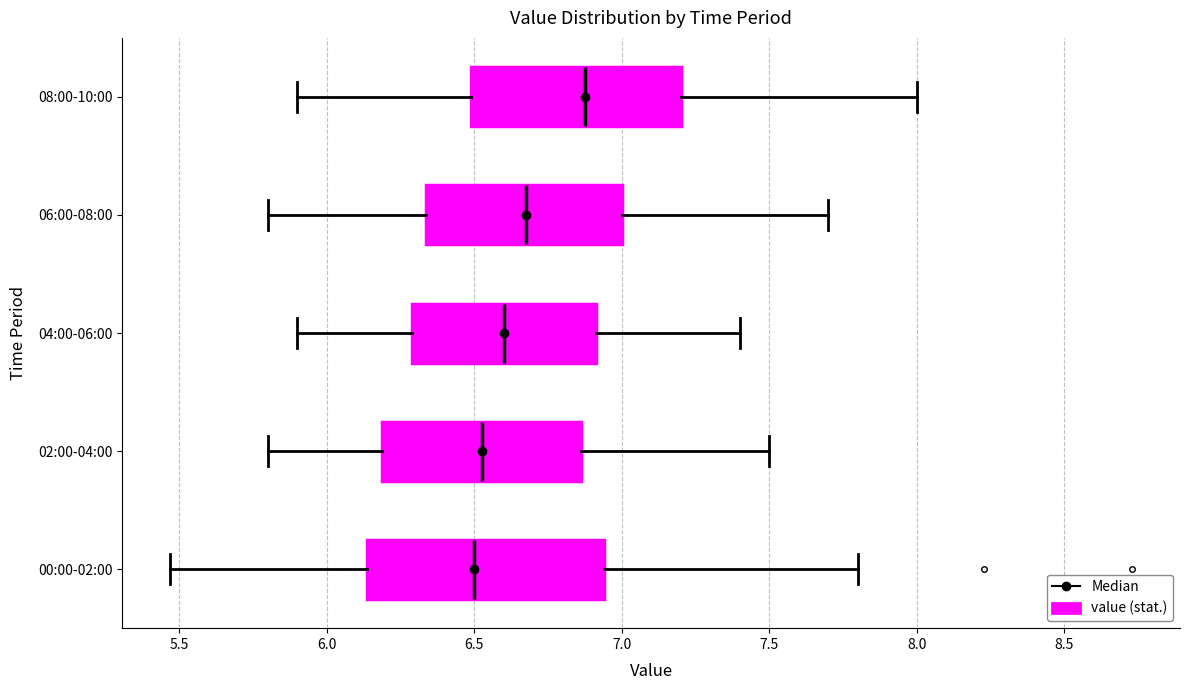

Reading bottom to top, read every box against the x-axis: the position of its median line, the range the box covers, and the ends of its whiskers. The values are not printed on the chart, so give them approximately, as read against the axis.

00:00-02:00: median 6.50, box 6.15 to 6.95, whiskers 5.45 to 7.80
02:00-04:00: median 6.55, box 6.20 to 6.85, whiskers 5.80 to 7.50
04:00-06:00: median 6.60, box 6.30 to 6.90, whiskers 5.90 to 7.40
06:00-08:00: median 6.70, box 6.35 to 7.00, whiskers 5.80 to 7.70
08:00-10:00: median 6.90, box 6.50 to 7.20, whiskers 5.90 to 8.00